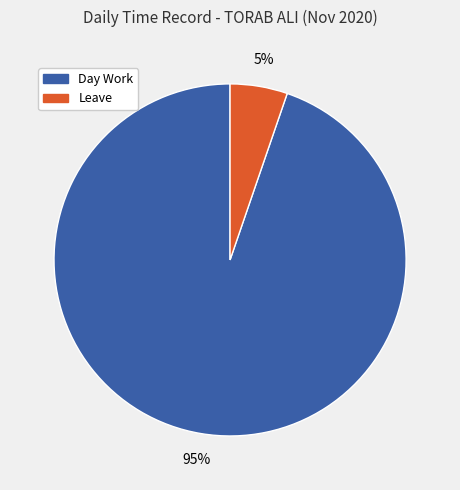

Is there any slice that represents more than half of the pie?

Yes